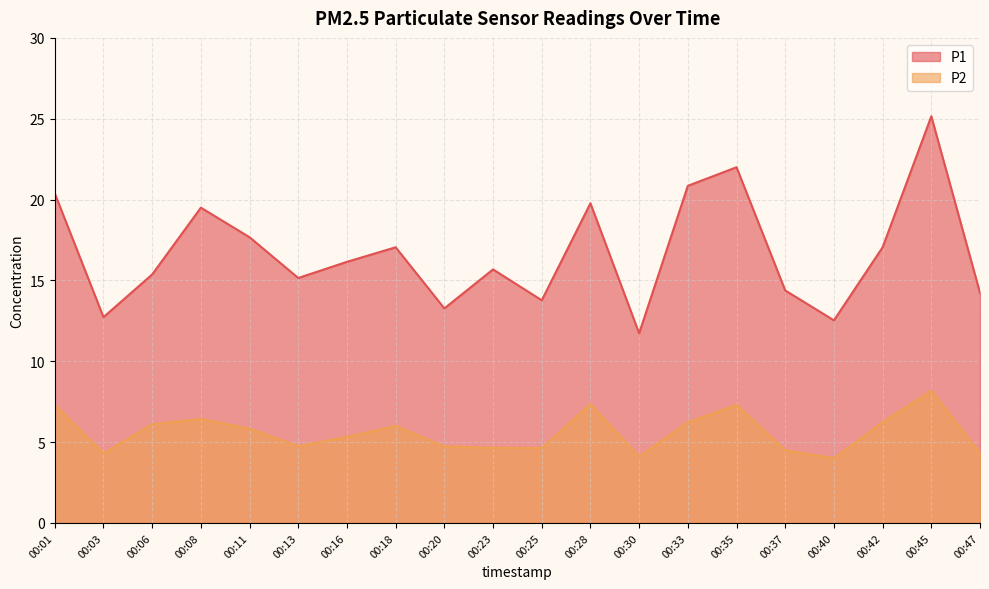

What are all the series names shown in the legend?

P1, P2